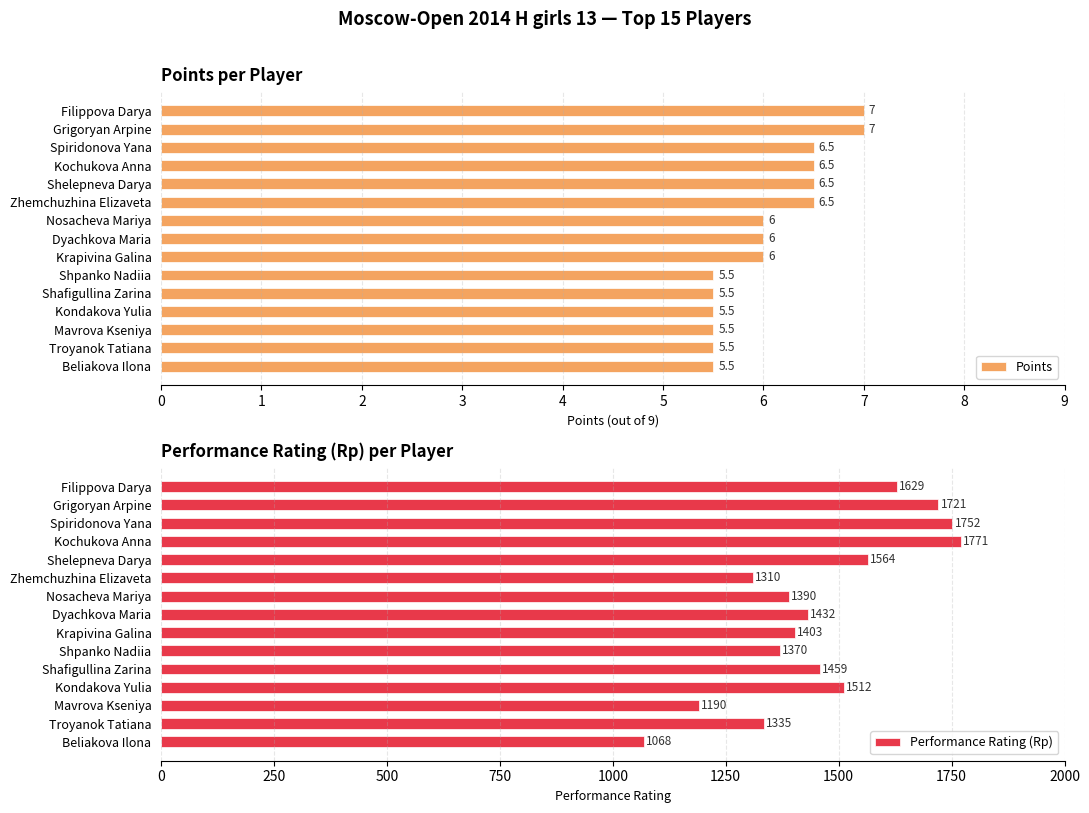

At how many categories does at least one series exceed 168?

15